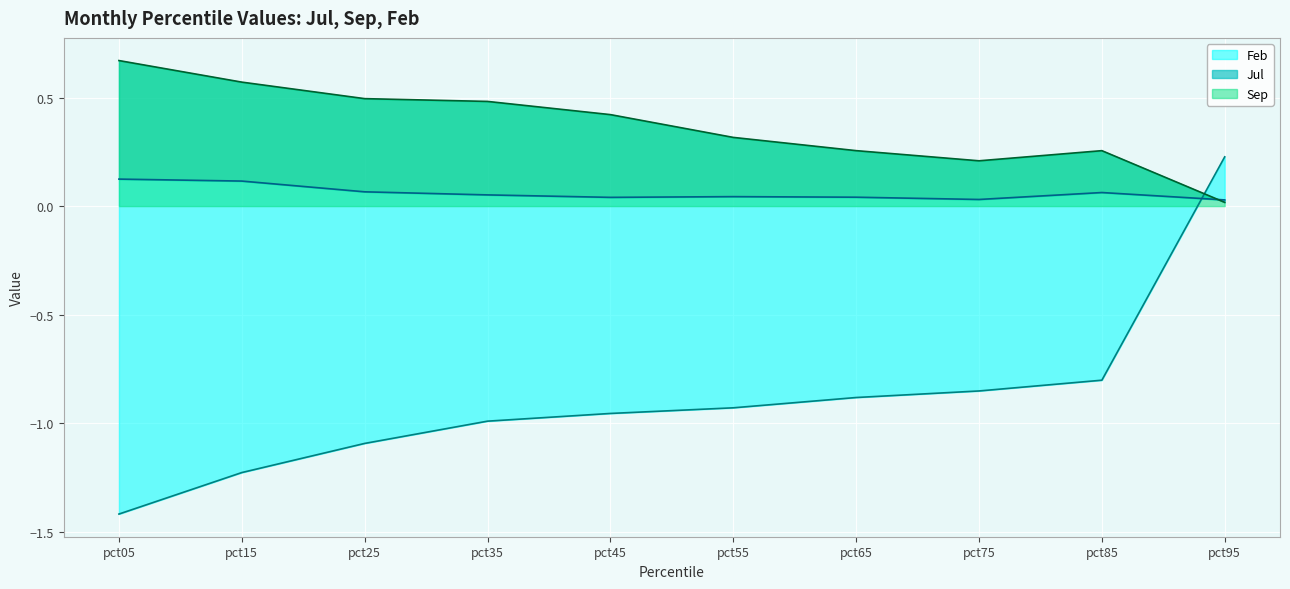

What is the average value of the Sep series?

0.4